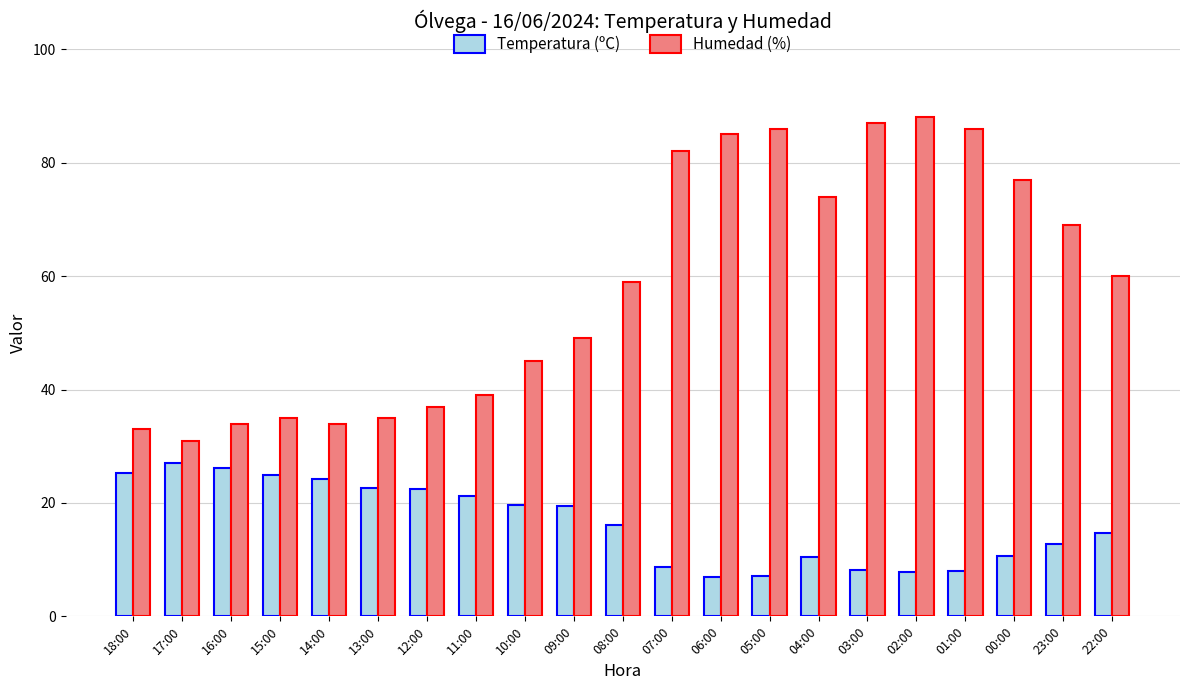

What is the label of the 19th bar from the left?

00:00